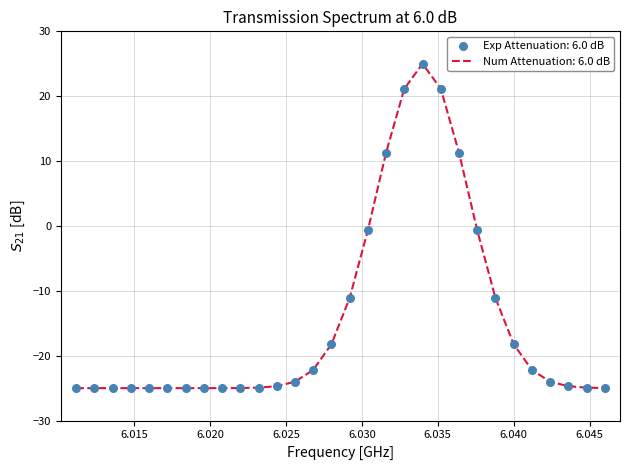

What is the minimum value shown in the chart?

-25.0